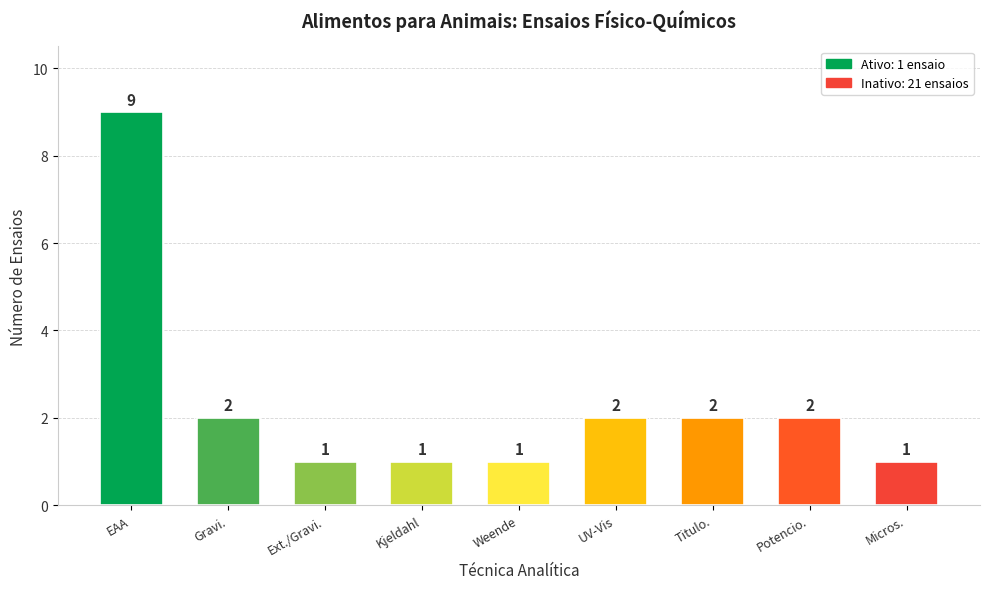

Approximately how many times larger is the value at UV-Vis compared to Potencio.?

1.0